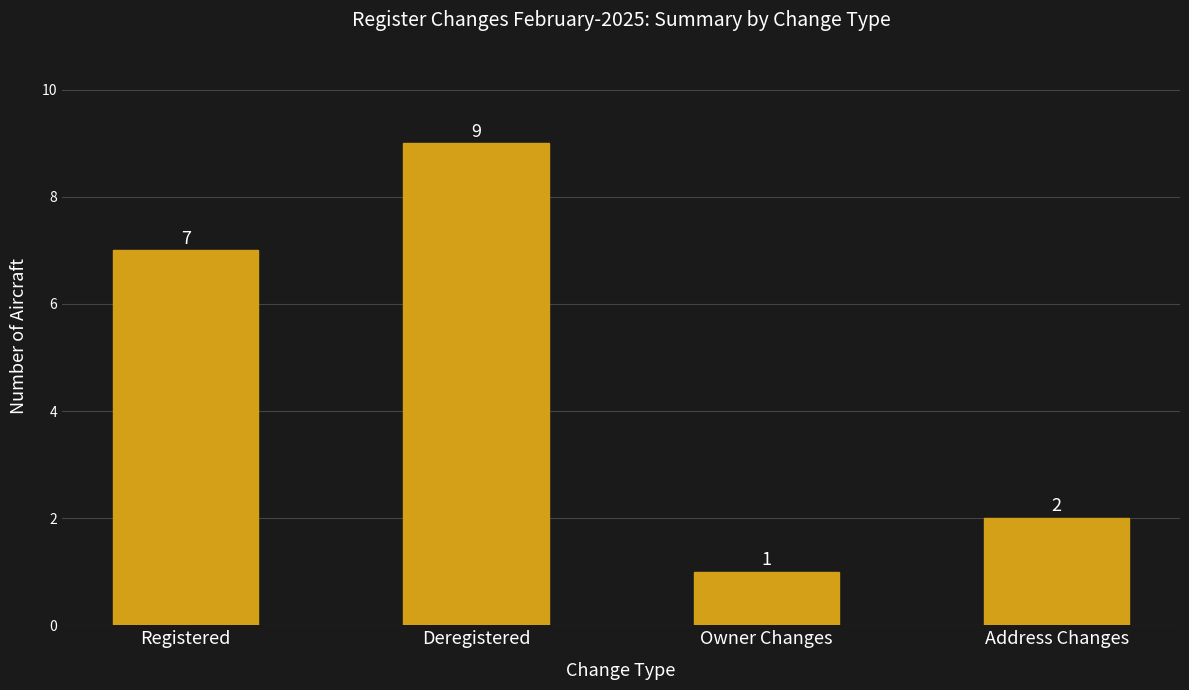

What is the ratio of the value at Deregistered to the value at Registered?

1.3